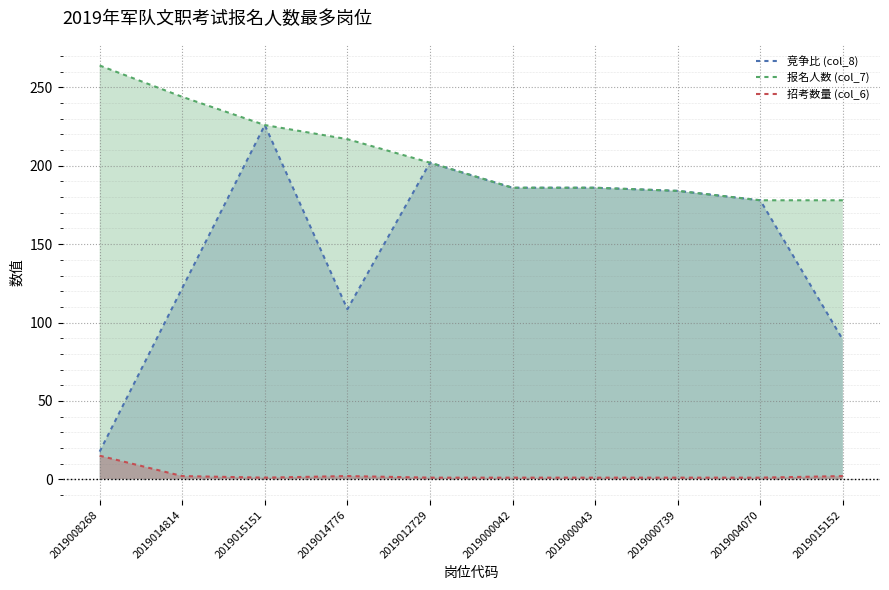

At which label does 竞争比 (col_8) first exceed 184?

2019015151